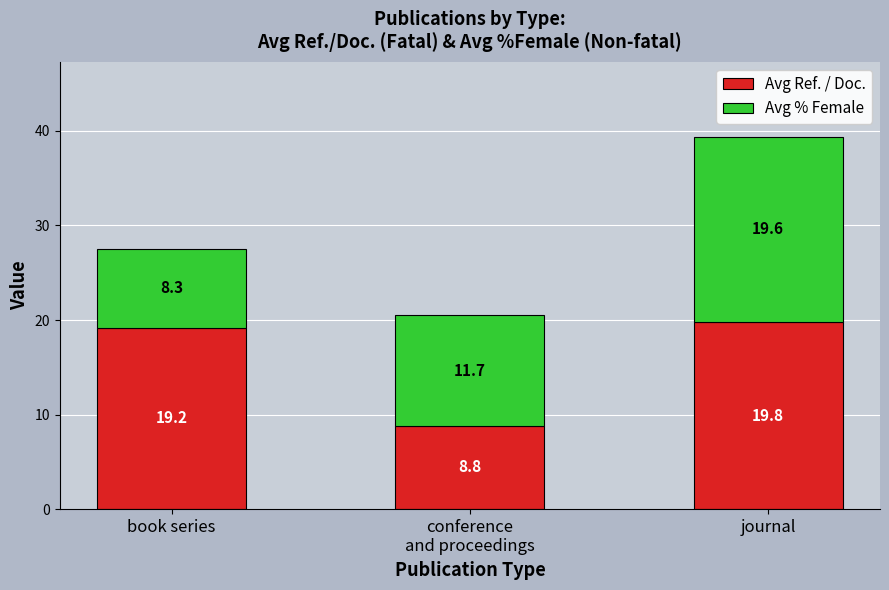

What is the maximum value for Avg Ref. / Doc.?

19.8